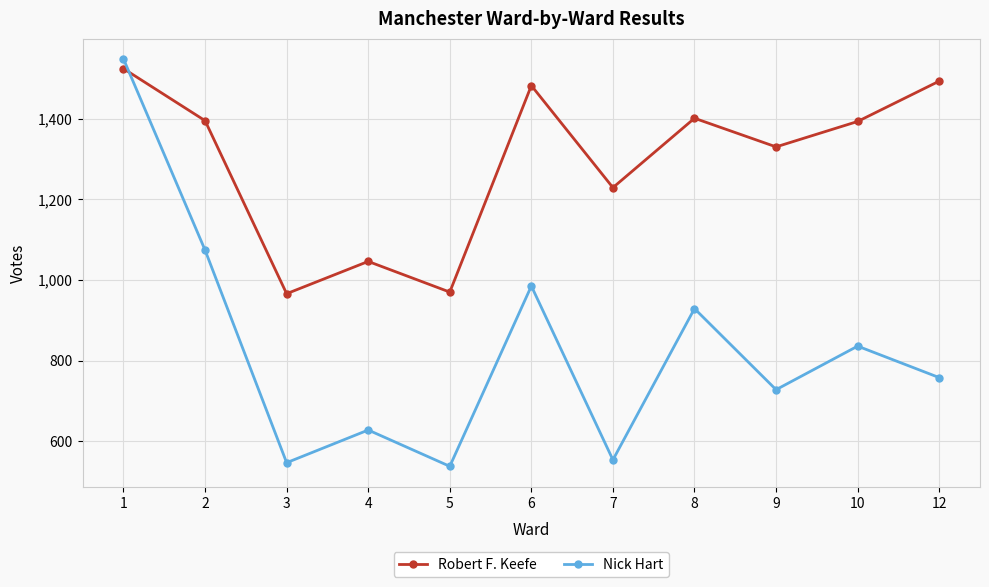

True or false: Nick Hart has a value of 728 at 9.

True